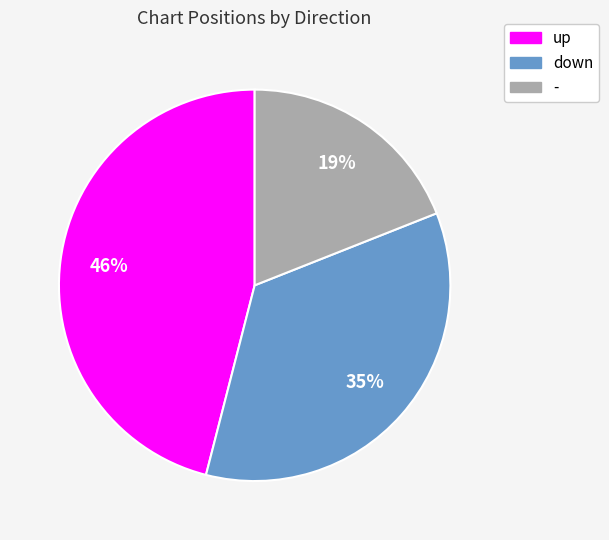

To the nearest percent, what portion does up represent?

46%